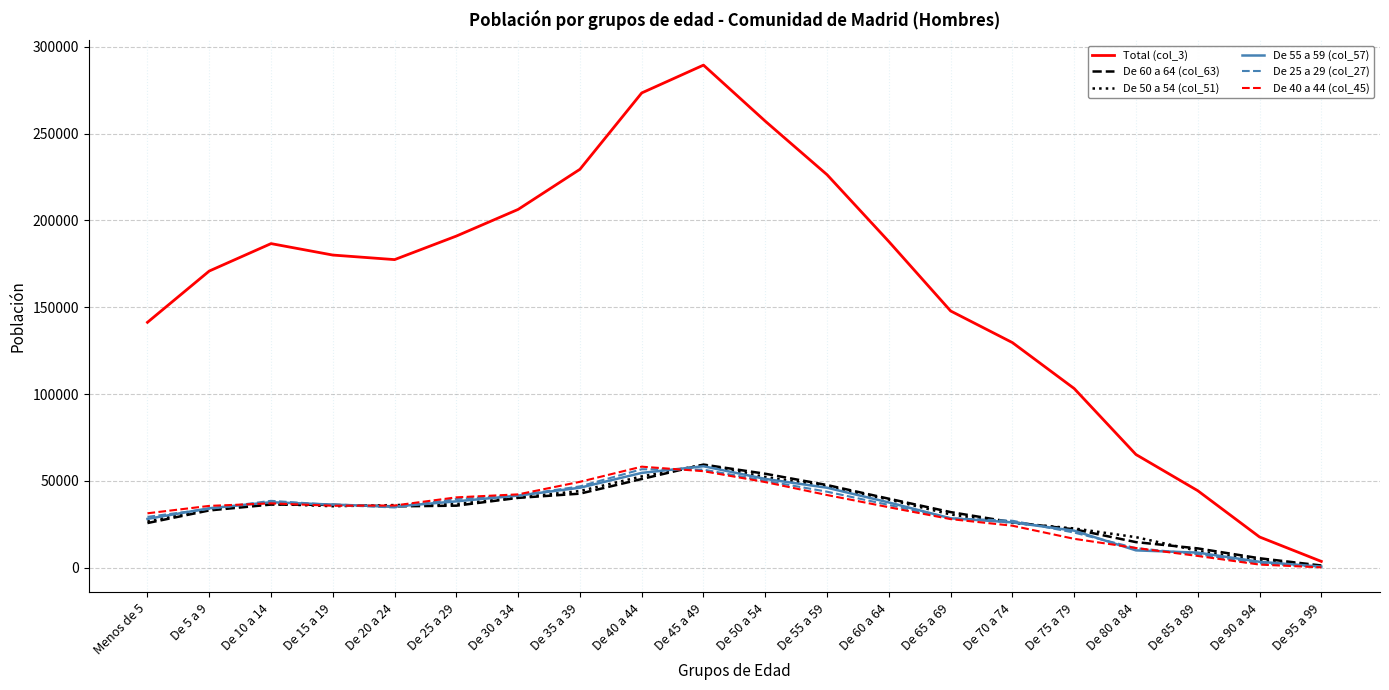

At which category does the chart reach its peak across all series?

De 45 a 49